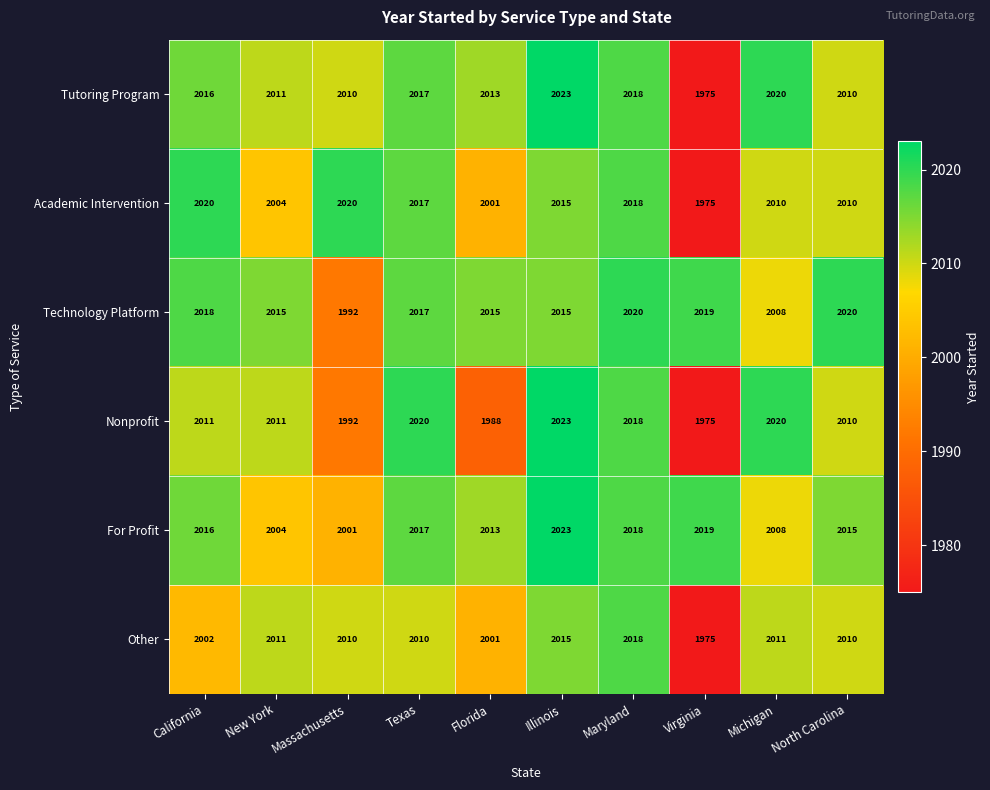

What is the difference between the maximum and minimum values in the Other series?

43